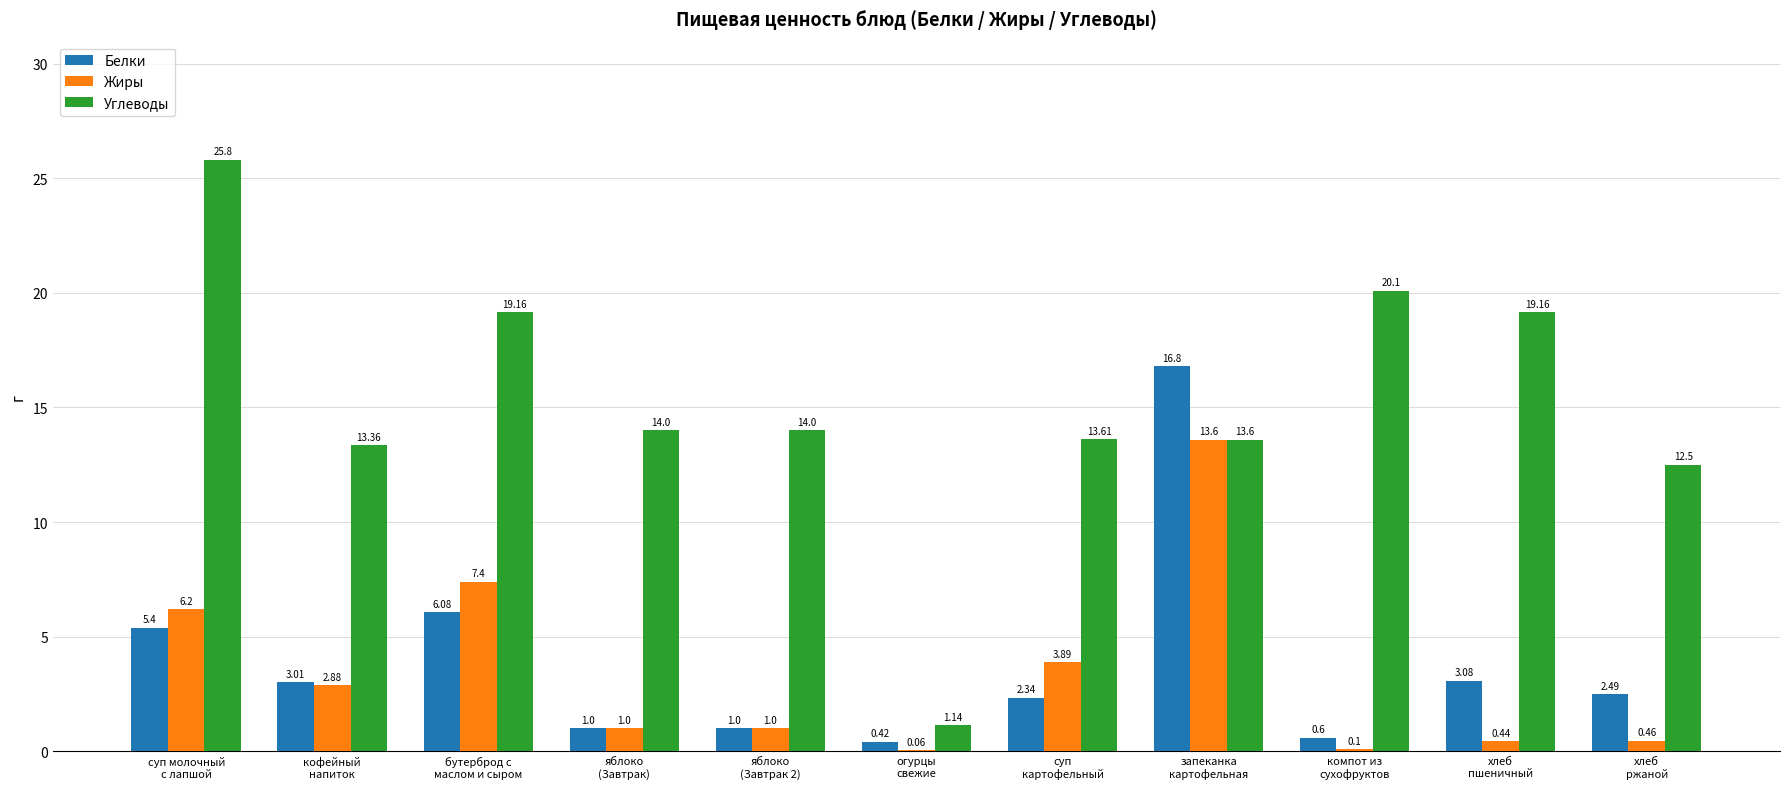

How many groups of bars are there?

11